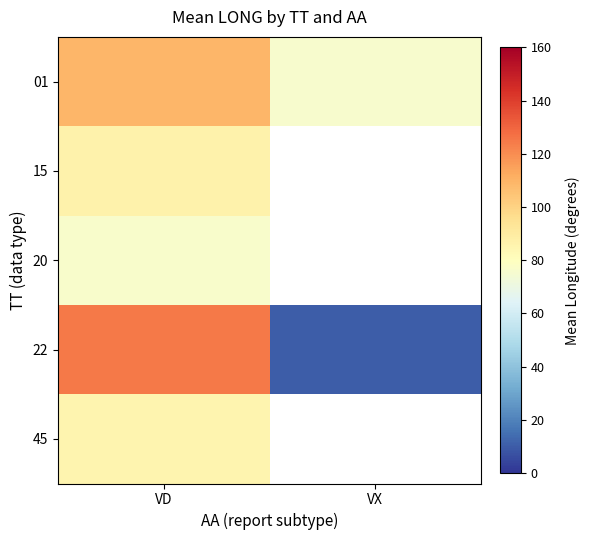

Which series changed the most between VD and VX?

22